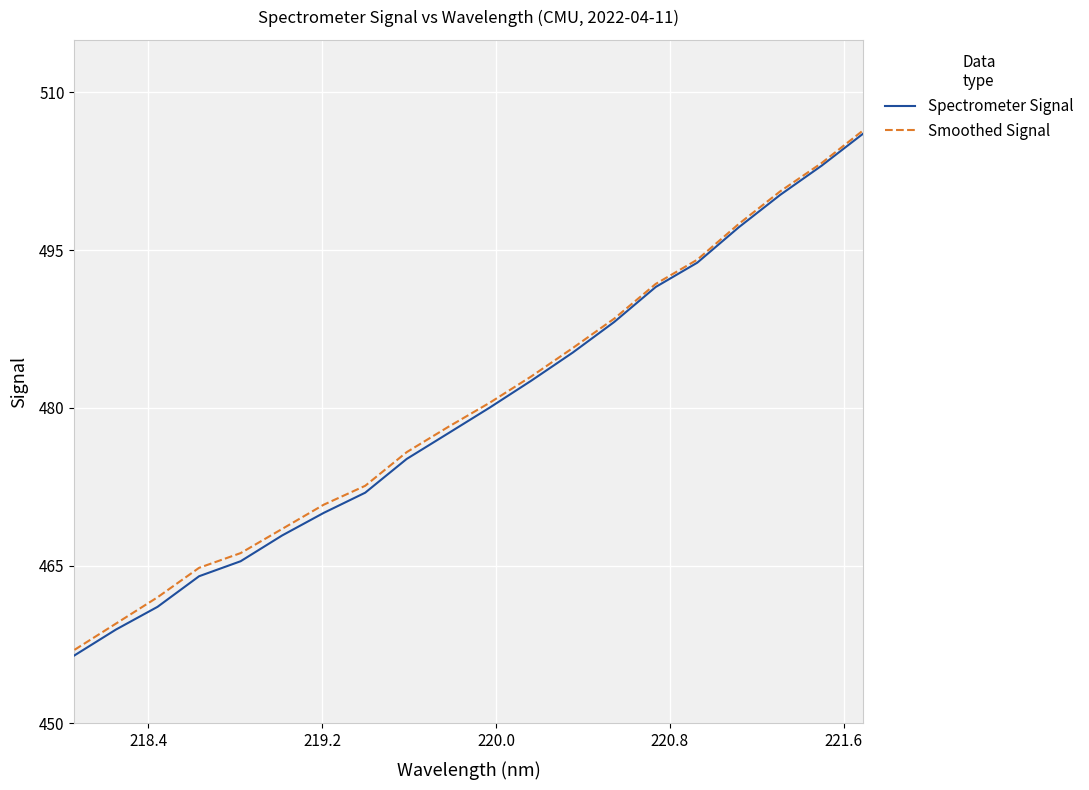

Which series has the widest spread of values?

Spectrometer Signal